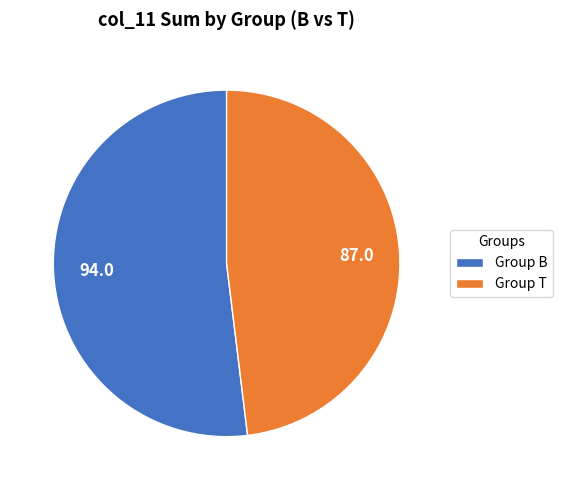

Rank the categories by value from lowest to highest.

Group T, Group B